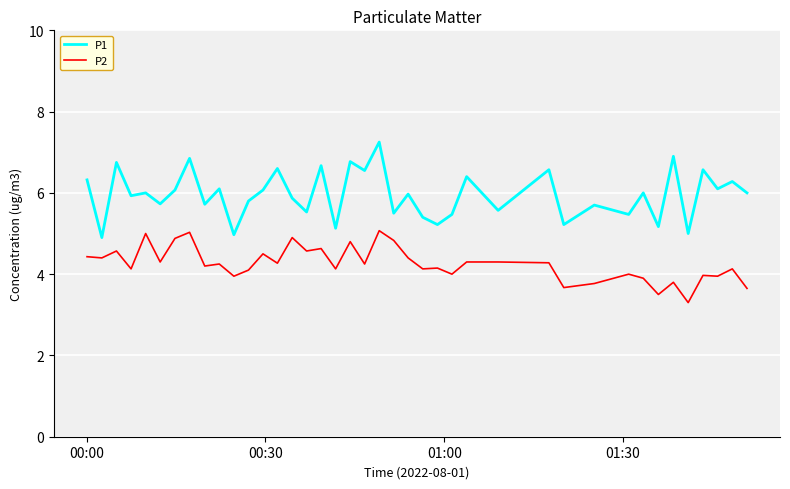

Which series has the largest range (max minus min)?

P1